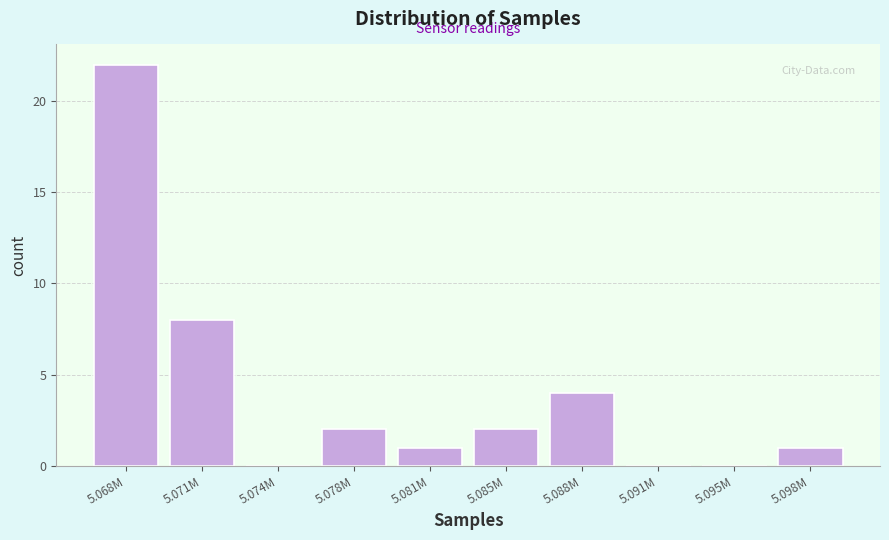

Reading right to left, extract all data points from this chart.

5.098M=1	5.095M=0	5.091M=0	5.088M=4	5.085M=2	5.081M=1	5.078M=2	5.074M=0	5.071M=8	5.068M=22